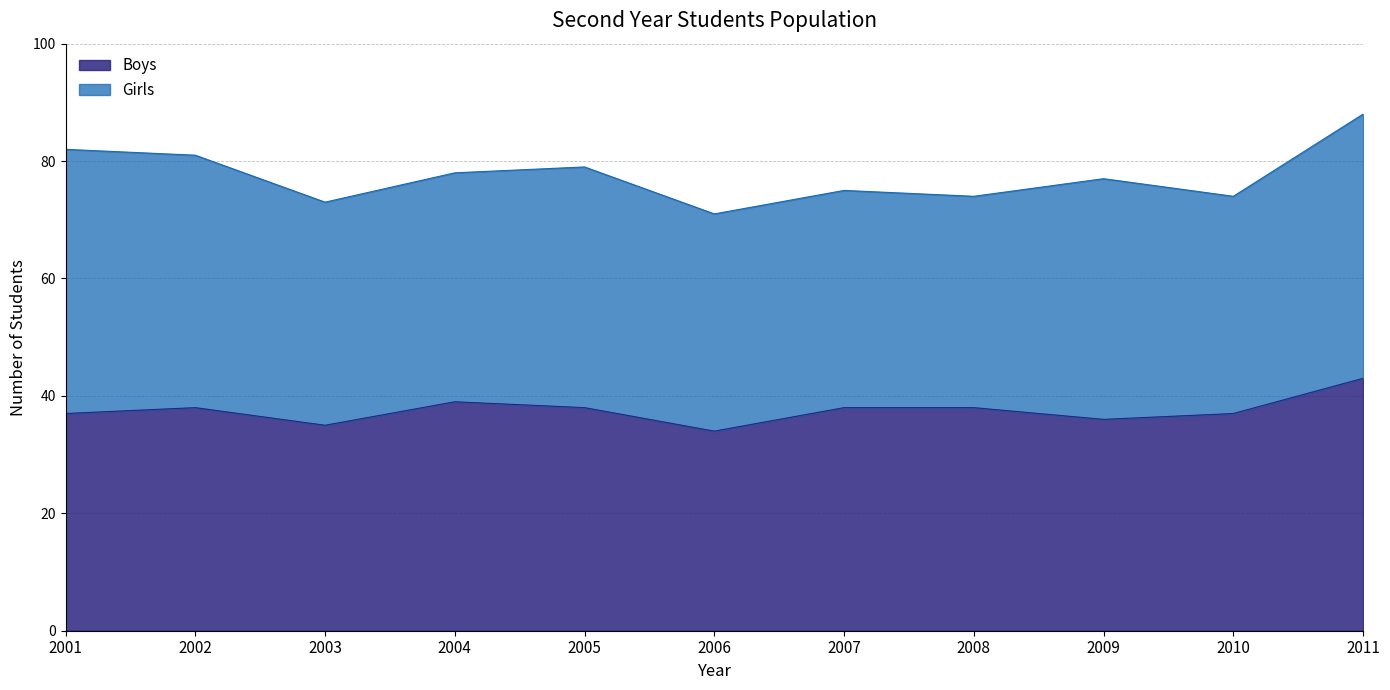

What is the average value?

38